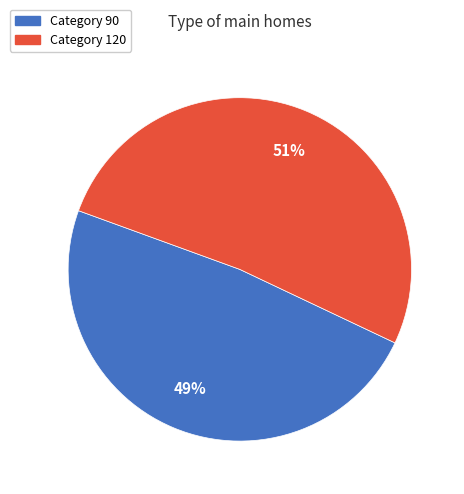

To the nearest percent, what is the average slice percentage?

50%